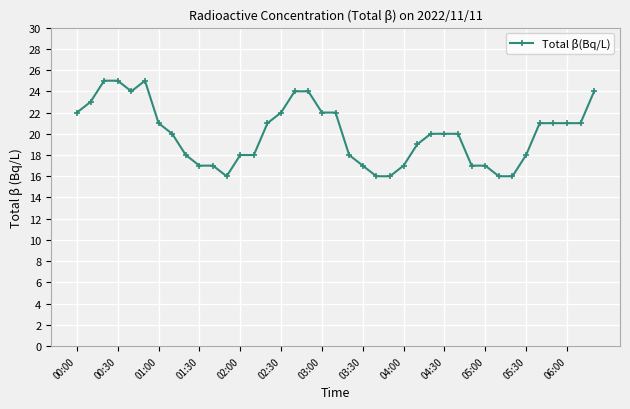

What is the value of the 1st point from the left?

22